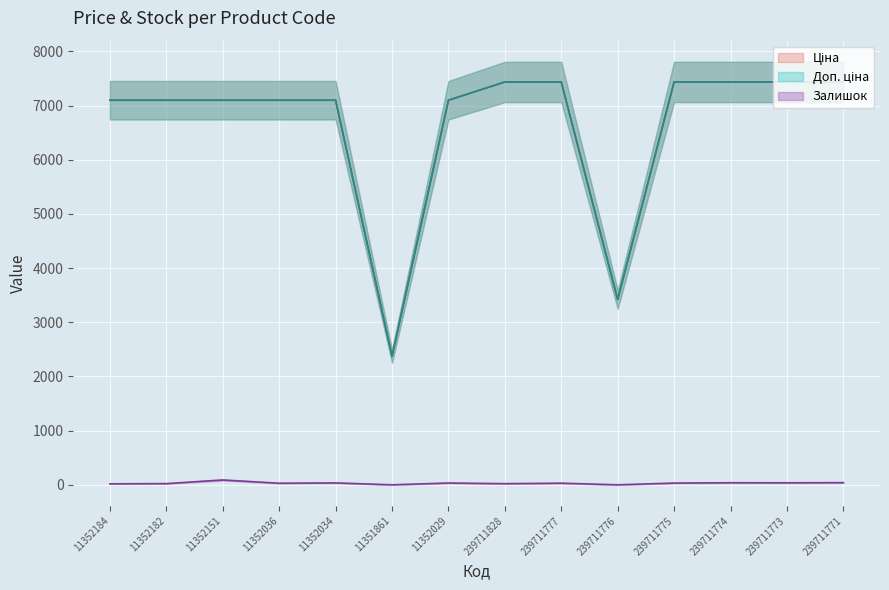

Reading left to right, transcribe all the data shown in this chart.

Ціна: 11352184=7098.8	11352182=7098.8	11352151=7098.8	11352036=7098.8	11352034=7098.8	11351861=2372.4	11352029=7098.8	239711828=7436.2	239711777=7436.2	239711776=3420.6	239711775=7436.2	239711774=7436.2	239711773=7436.2	239711771=7436.2
Доп. ціна: 11352184=7098.8	11352182=7098.8	11352151=7098.8	11352036=7098.8	11352034=7098.8	11351861=2372.0	11352029=7098.8	239711828=7436.2	239711777=7436.2	239711776=3421.0	239711775=7436.2	239711774=7436.2	239711773=7436.2	239711771=7436.2
Залишок: 11352184=18.0	11352182=22.0	11352151=89.0	11352036=29.0	11352034=35.0	11351861=0.0	11352029=33.0	239711828=21.0	239711777=30.0	239711776=0.0	239711775=32.0	239711774=38.0	239711773=37.0	239711771=40.0